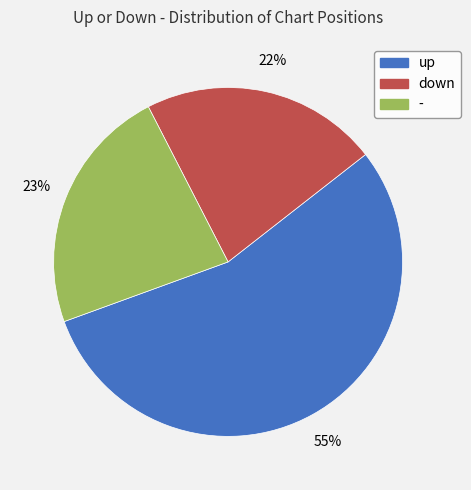

Combined, do up and down account for over 50%?

Yes